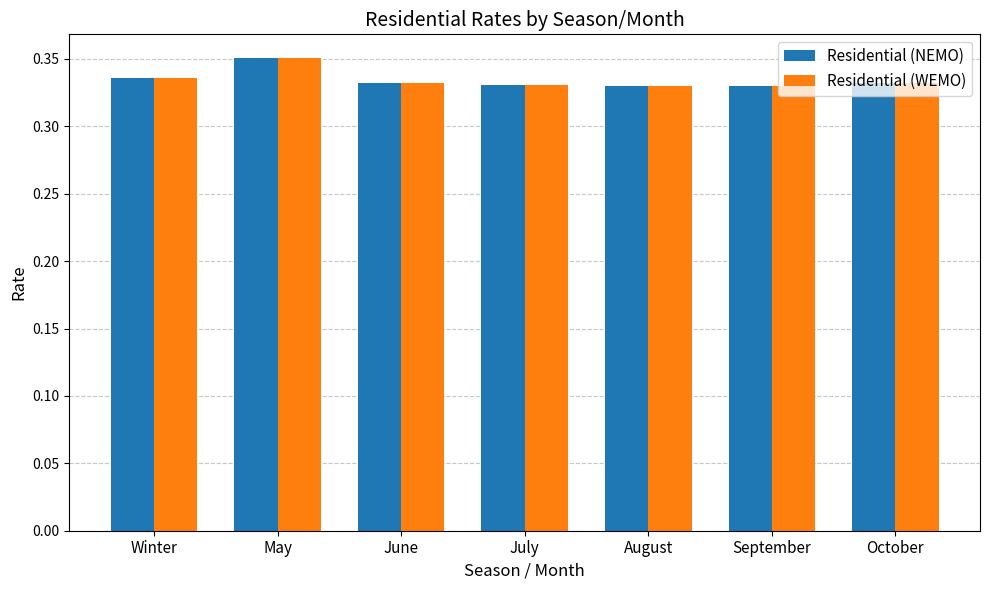

At which label does Residential (NEMO) reach its peak?

May